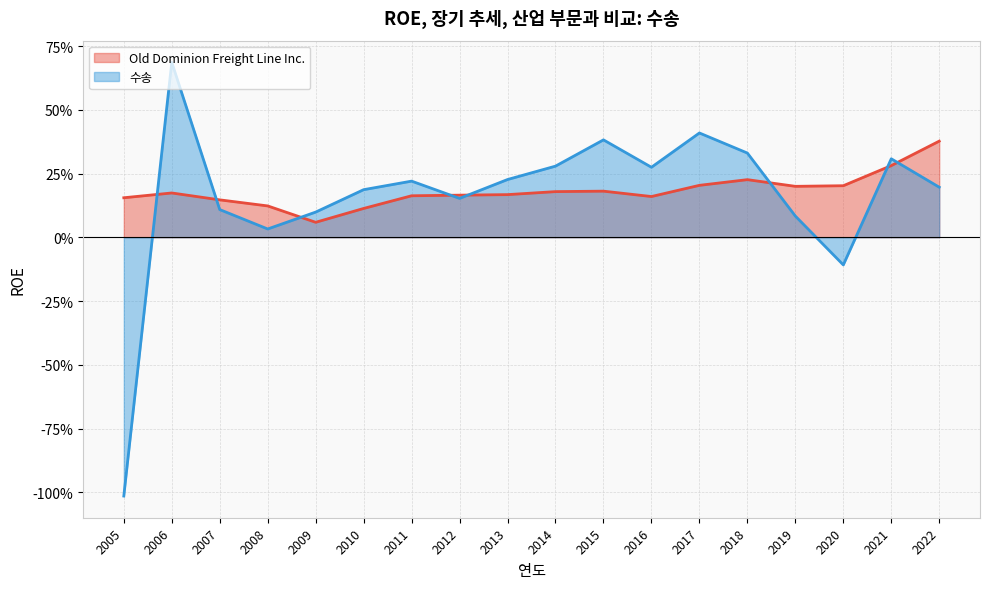

Which has a higher value, 2015 or 2010?

2015